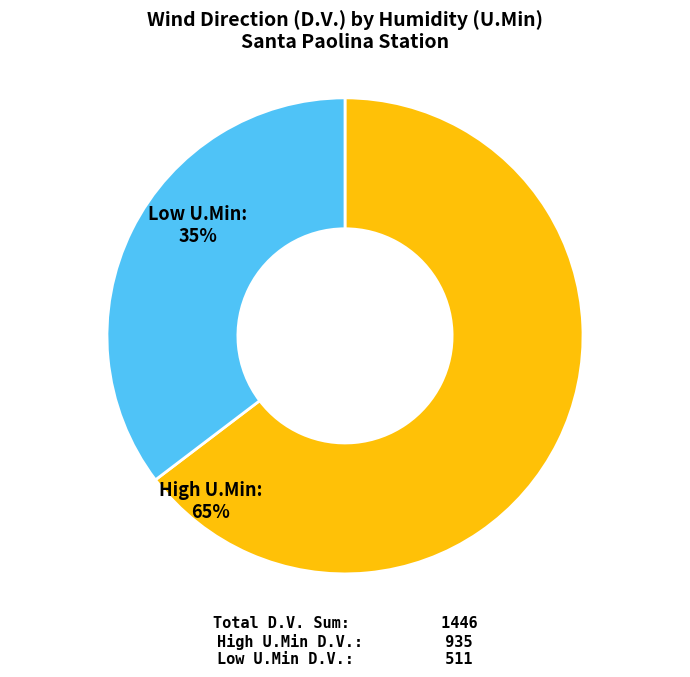

Does any single category account for the majority?

Yes